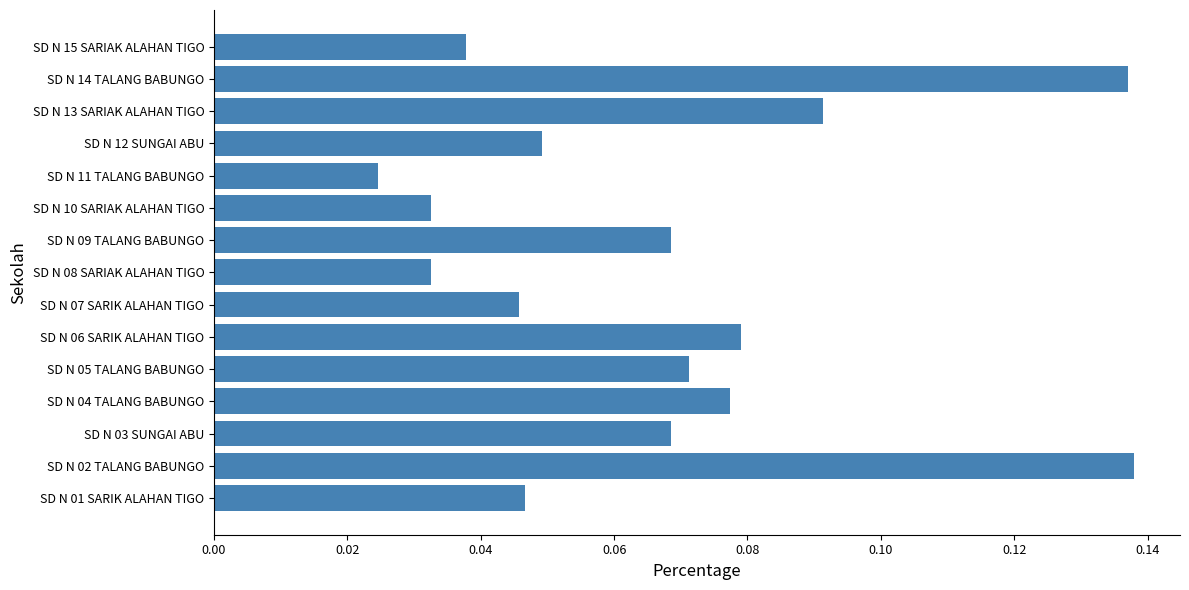

What is the sum of all values?

1.0